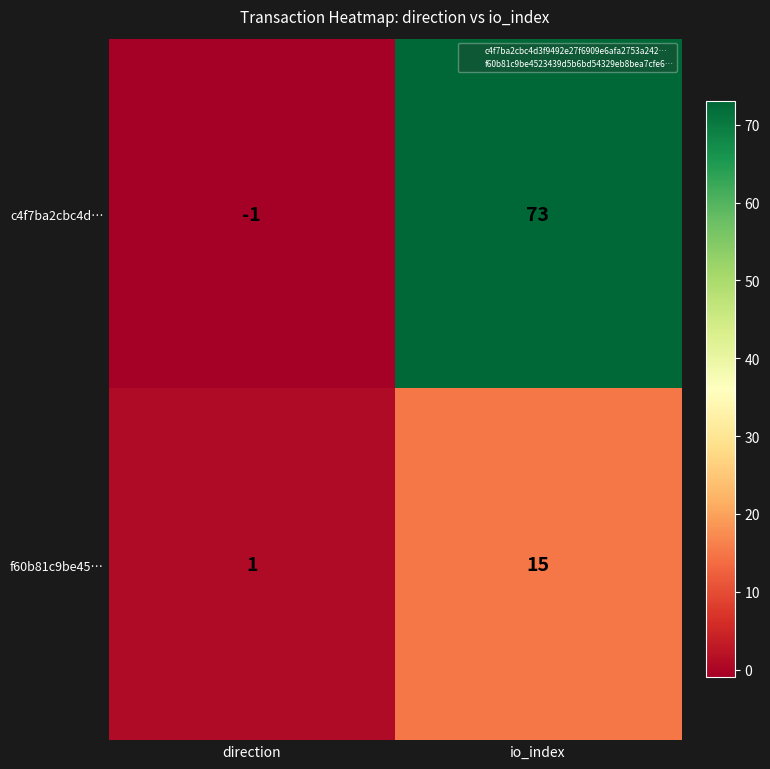

What is the maximum value shown in the chart?

73